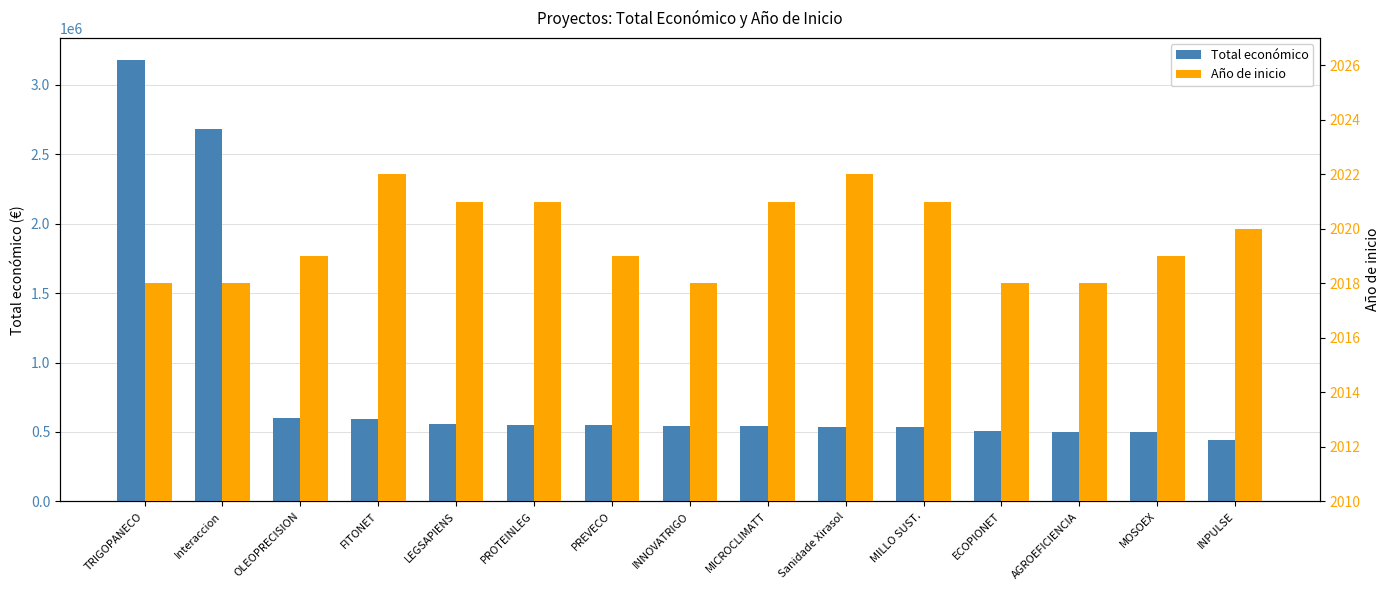

What is the sum of the Total económico values at OLEOPRECISION and AGROEFICIENCIA?

1098132